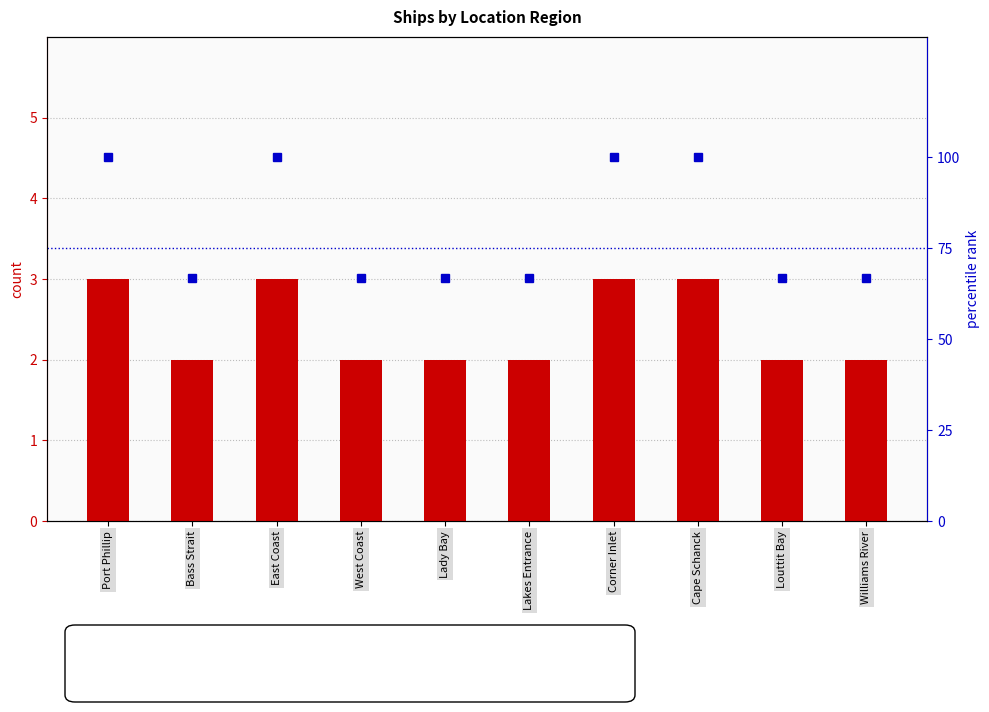

What are all the series names shown in the legend?

count, percentile rank within the sample